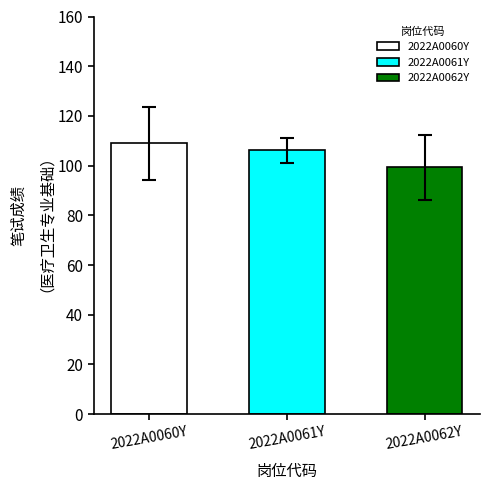

Which series has the widest spread of values?

2022A0062Y